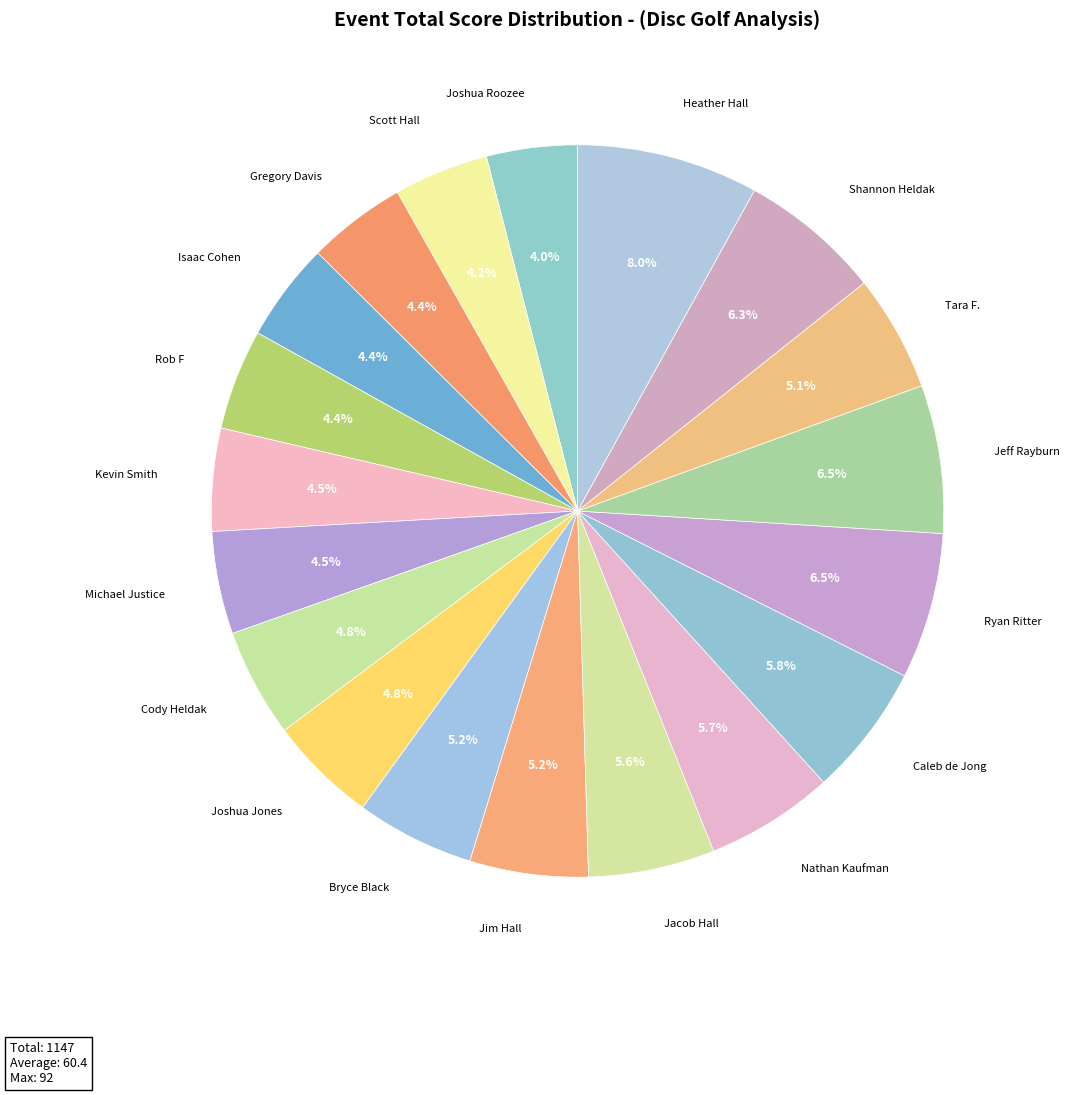

Count the number of slices in the pie.

19